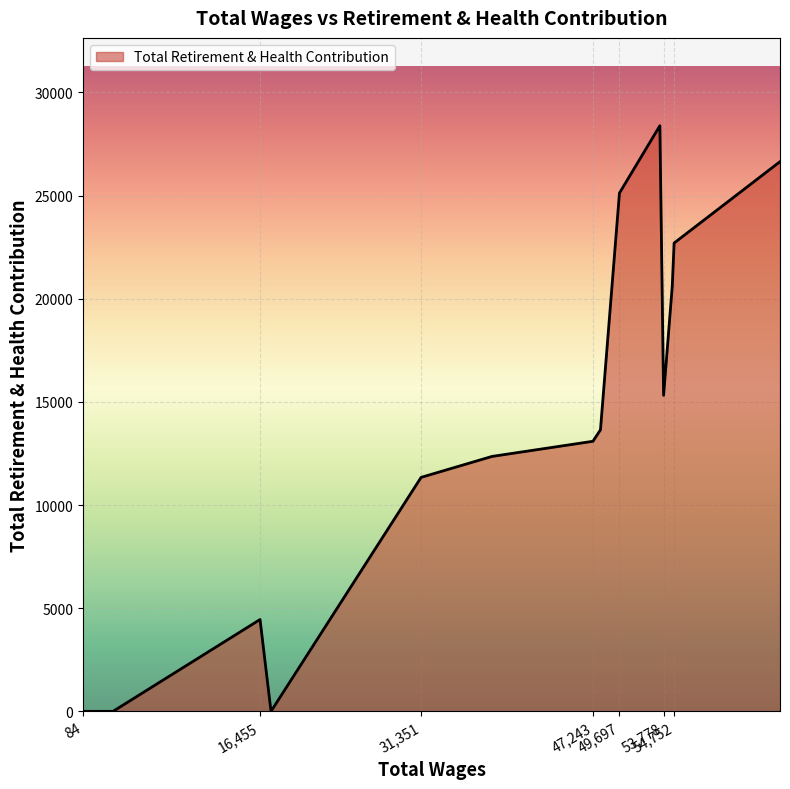

What is the greatest value displayed?

28385